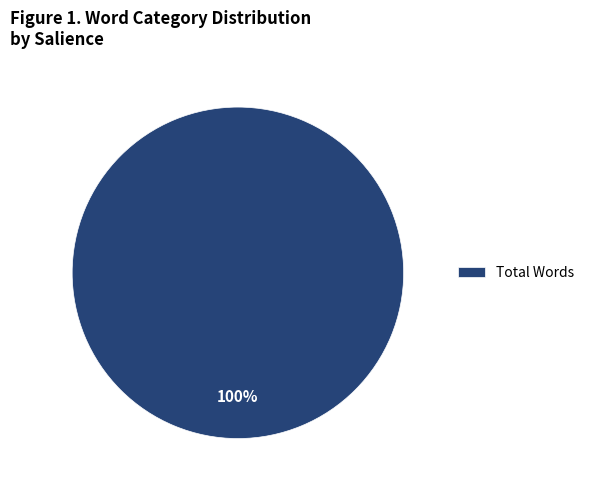

Which category accounts for the majority?

Total Words